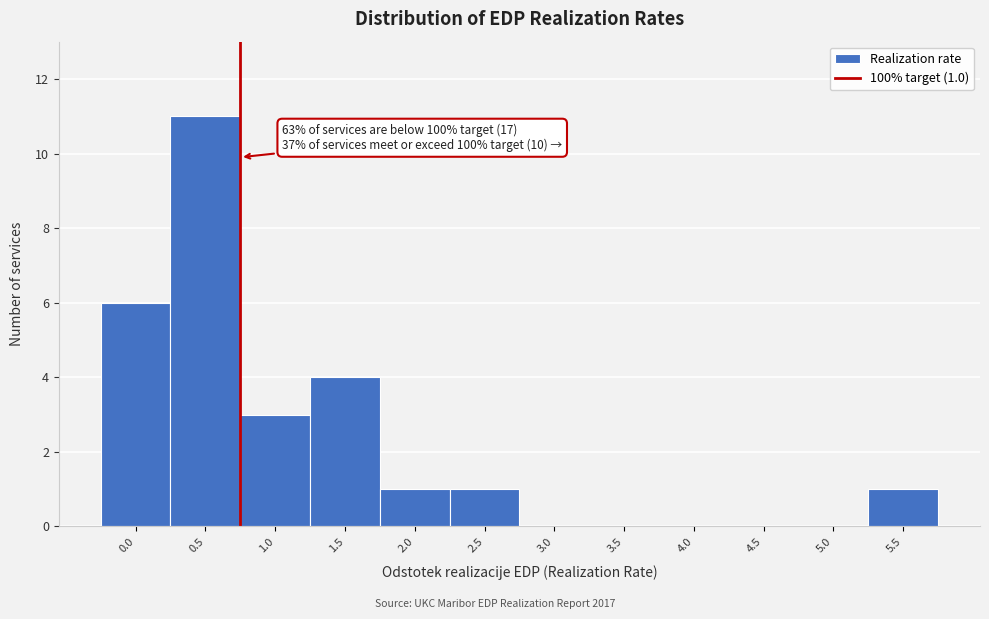

Reading left to right, extract all data points from this chart.

0.0=6	0.5=11	1.0=3	1.5=4	2.0=1	2.5=1	3.0=0	3.5=0	4.0=0	4.5=0	5.0=0	5.5=1